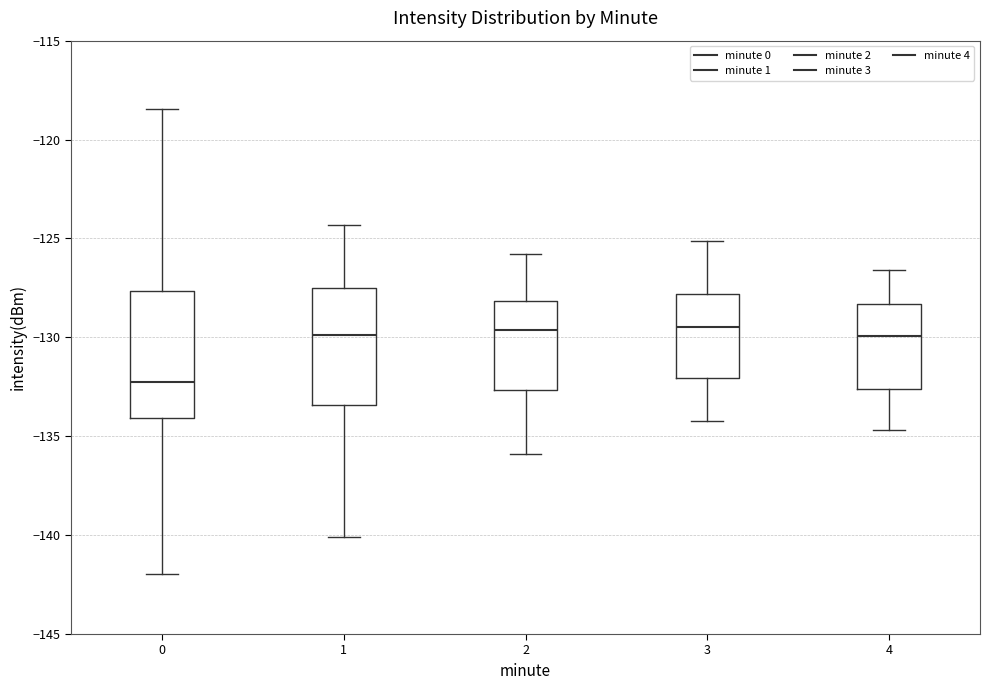

Reading left to right, transcribe this box plot: for each box, give where its median line is, the range the box spans, and where its two whiskers end, as read against the y-axis. The values are not printed on the chart, so give them approximately, as read against the axis.

0: median -132.5, box -134.0 to -127.5, whiskers -142.0 to -118.5
1: median -130.0, box -133.5 to -127.5, whiskers -140.0 to -124.5
2: median -129.5, box -132.5 to -128.0, whiskers -136.0 to -126.0
3: median -129.5, box -132.0 to -128.0, whiskers -134.0 to -125.0
4: median -130.0, box -132.5 to -128.5, whiskers -134.5 to -126.5